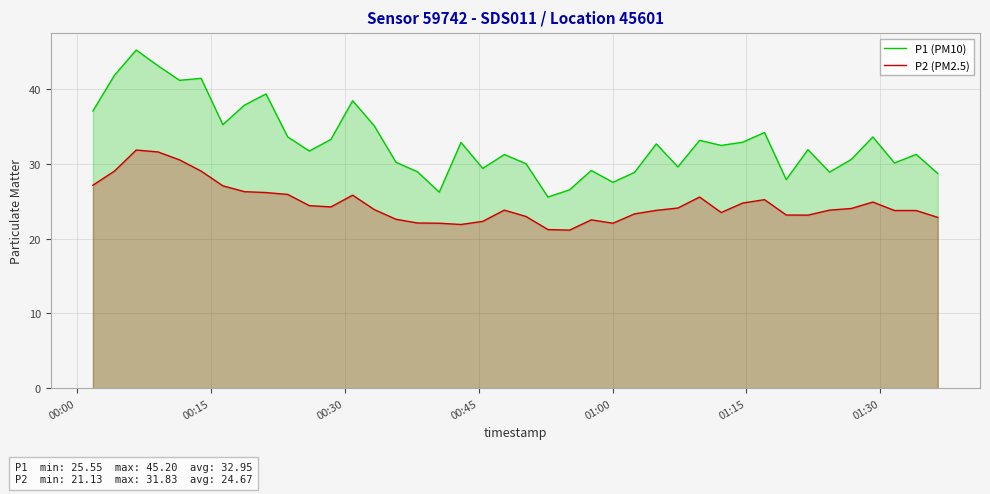

True or false: P1 (PM10) and P2 (PM2.5) intersect in this chart.

False